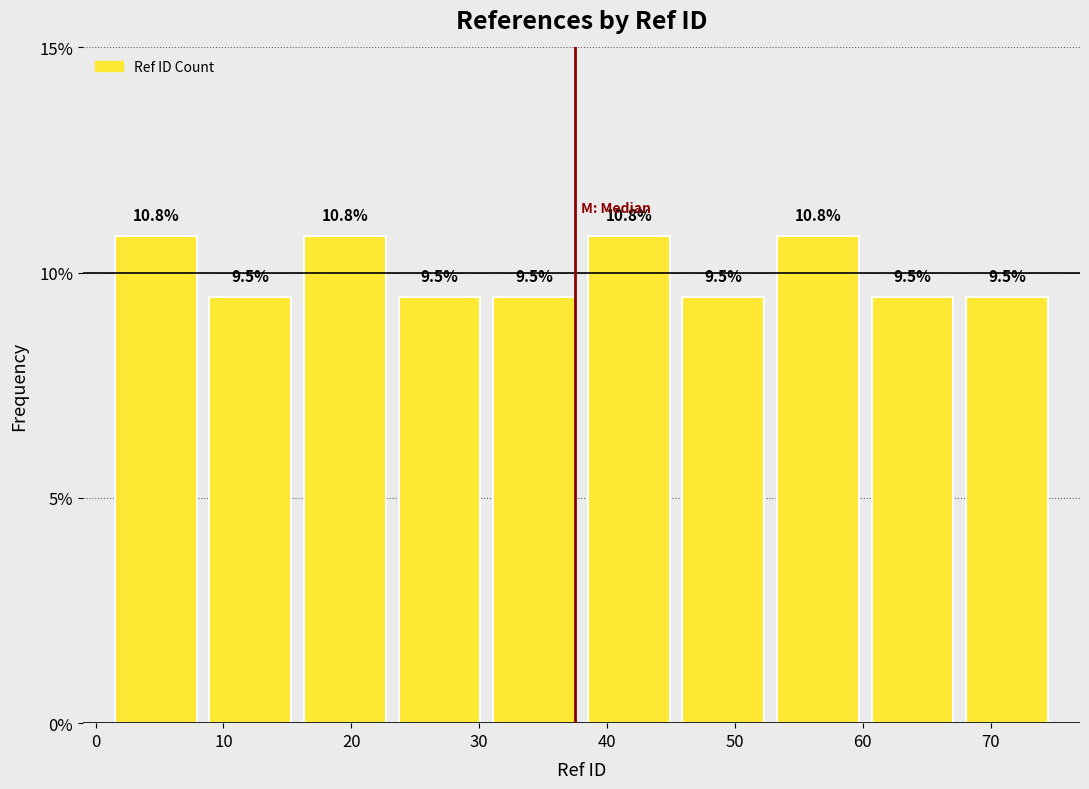

Reading left to right, list every bar in this chart as the range it spans on the x-axis followed by its height. The bar edges are not printed on the chart, so give them approximately, as read against the axis.

1.0 to 8.4: 10.8
8.4 to 15.8: 9.5
15.8 to 23.2: 10.8
23.2 to 30.6: 9.5
30.6 to 38.0: 9.5
38.0 to 45.4: 10.8
45.4 to 52.8: 9.5
52.8 to 60.2: 10.8
60.2 to 67.6: 9.5
67.6 to 75.0: 9.5